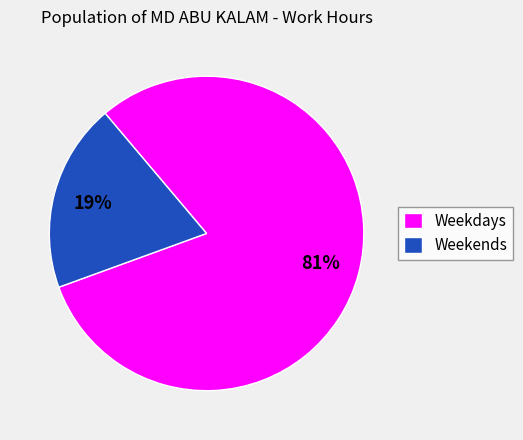

What is the largest slice in the pie chart?

Weekdays